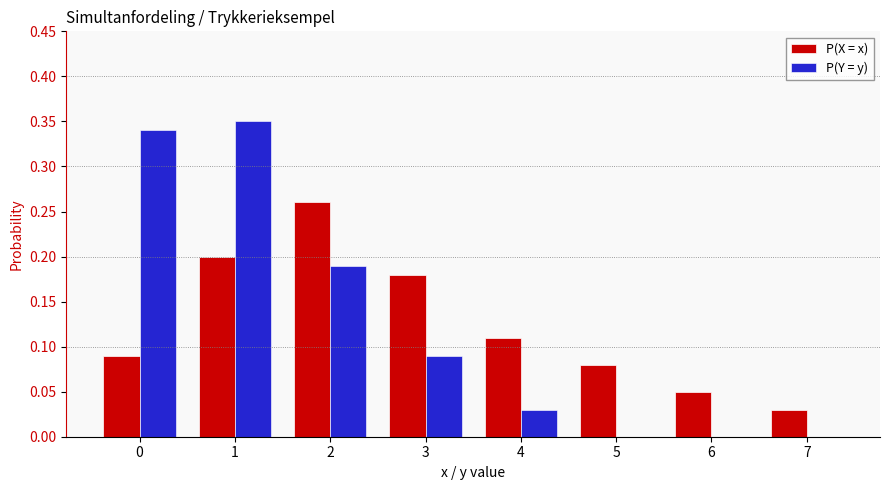

What is the sum of all P(Y = y) values?

1.0